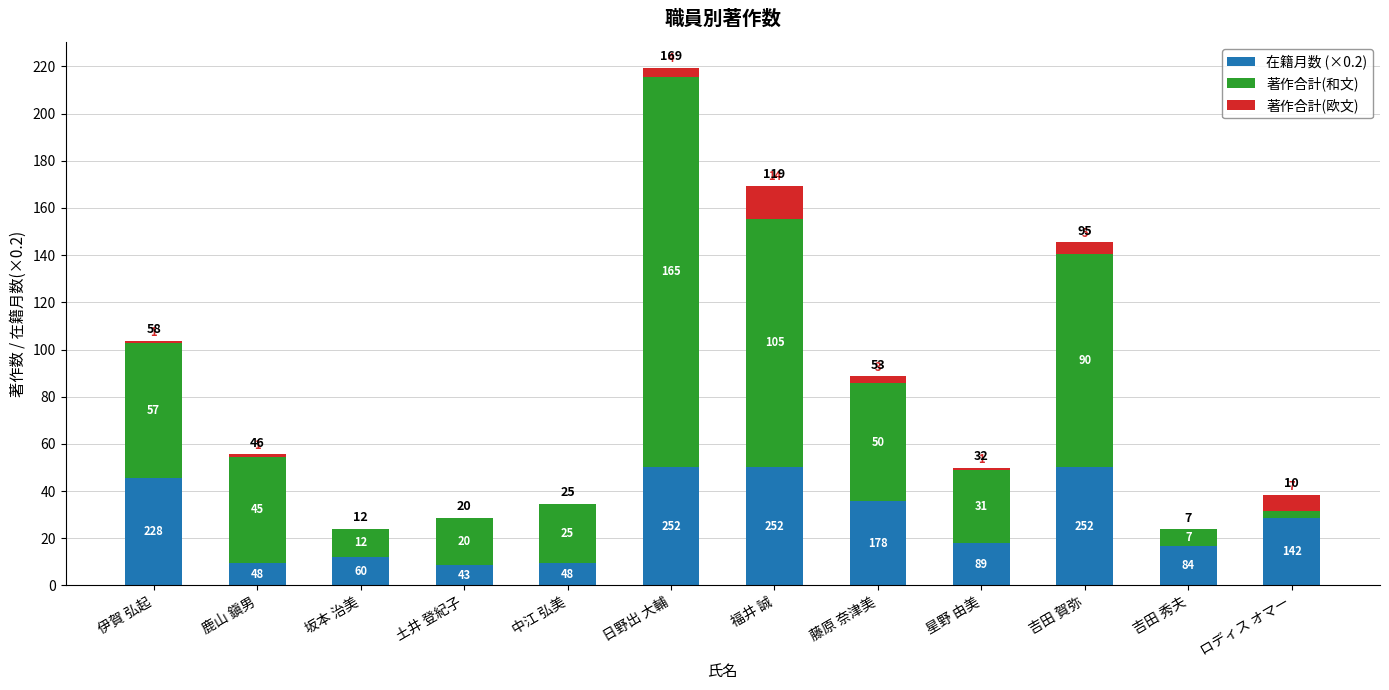

At which category is the sum across all series the highest?

日野出 大輔